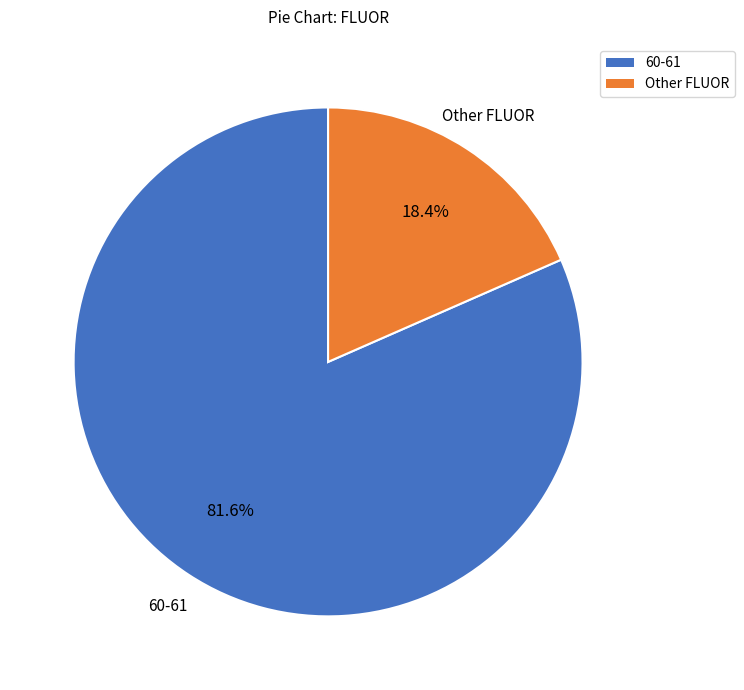

Is there a majority slice in this chart?

Yes